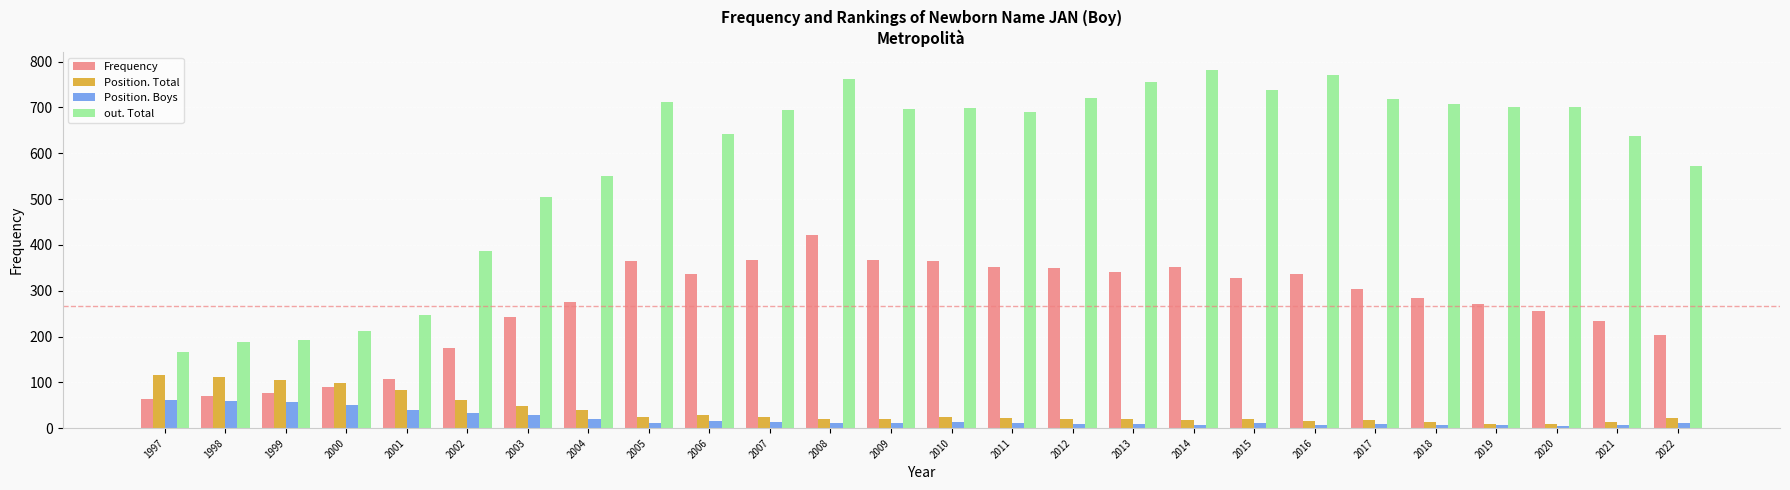

What is the lowest value of the out. Total series?

166